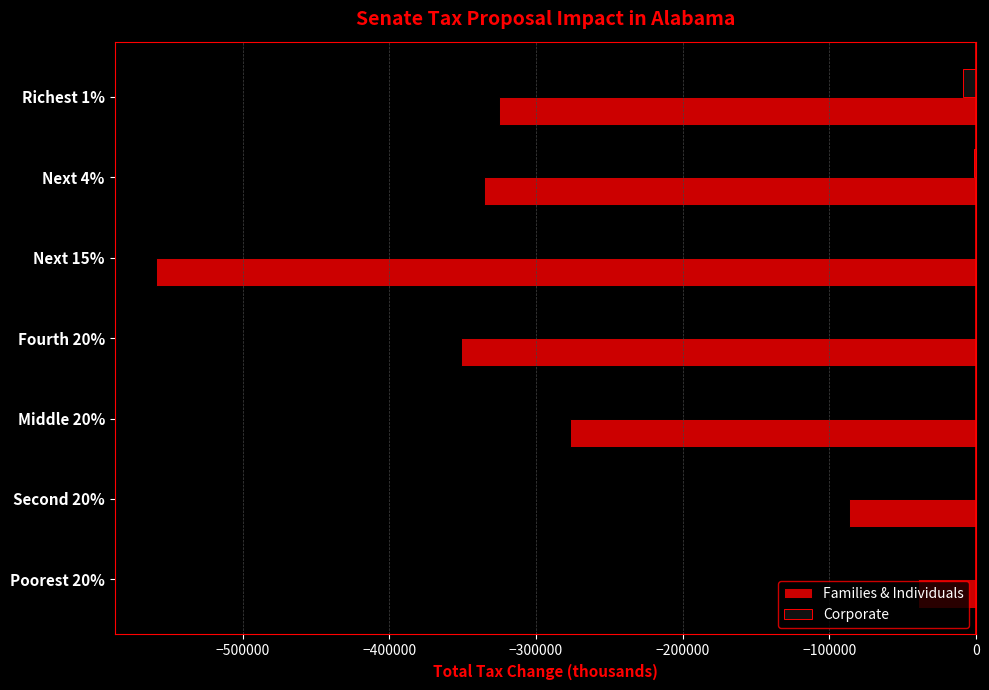

At which category is the sum across all series the highest?

Poorest 20%